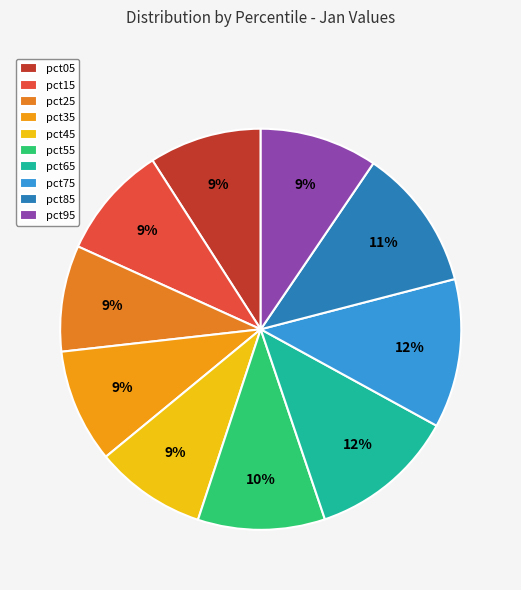

To the nearest percent, what is the average slice percentage?

10%